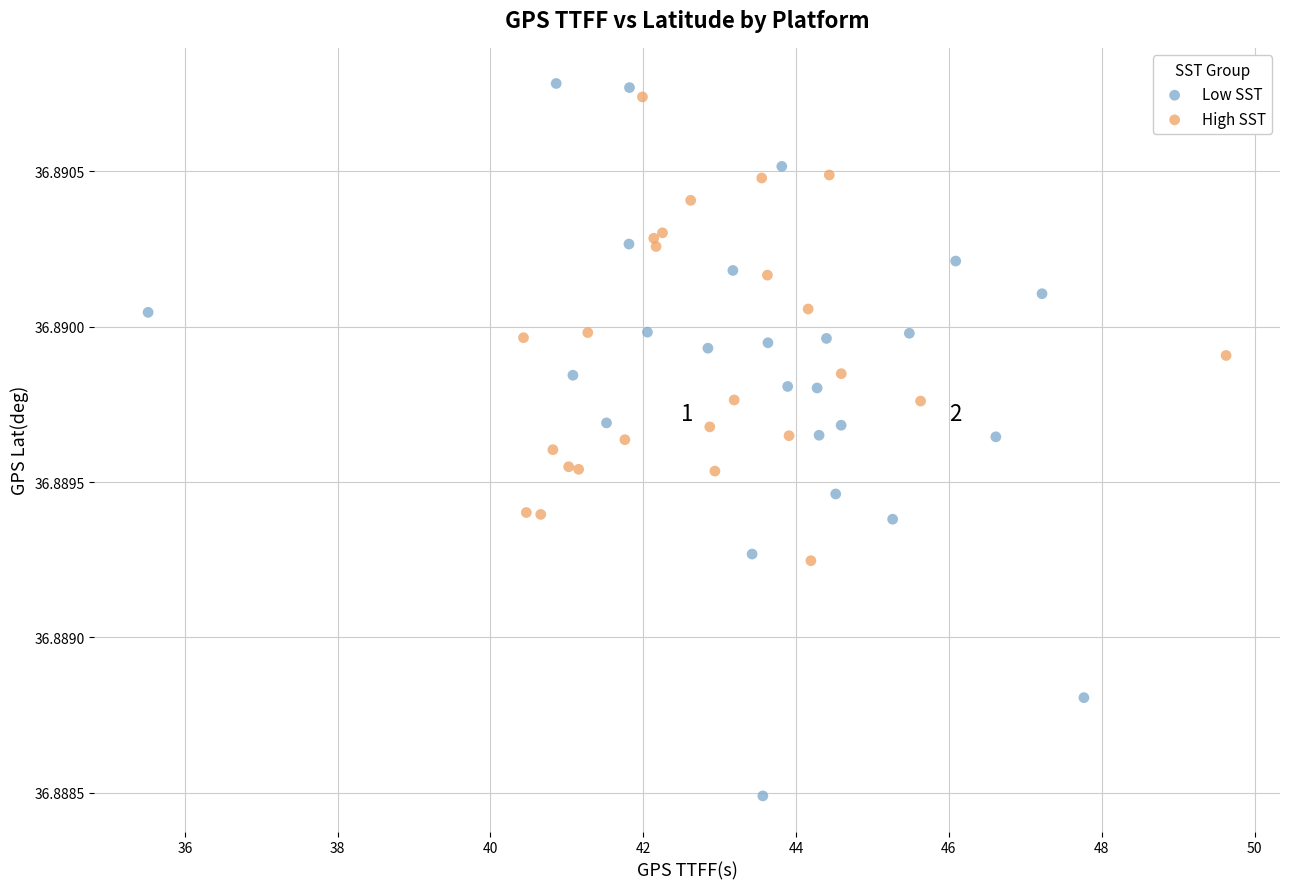

Which series has the largest Y range (max minus min)?

Low SST